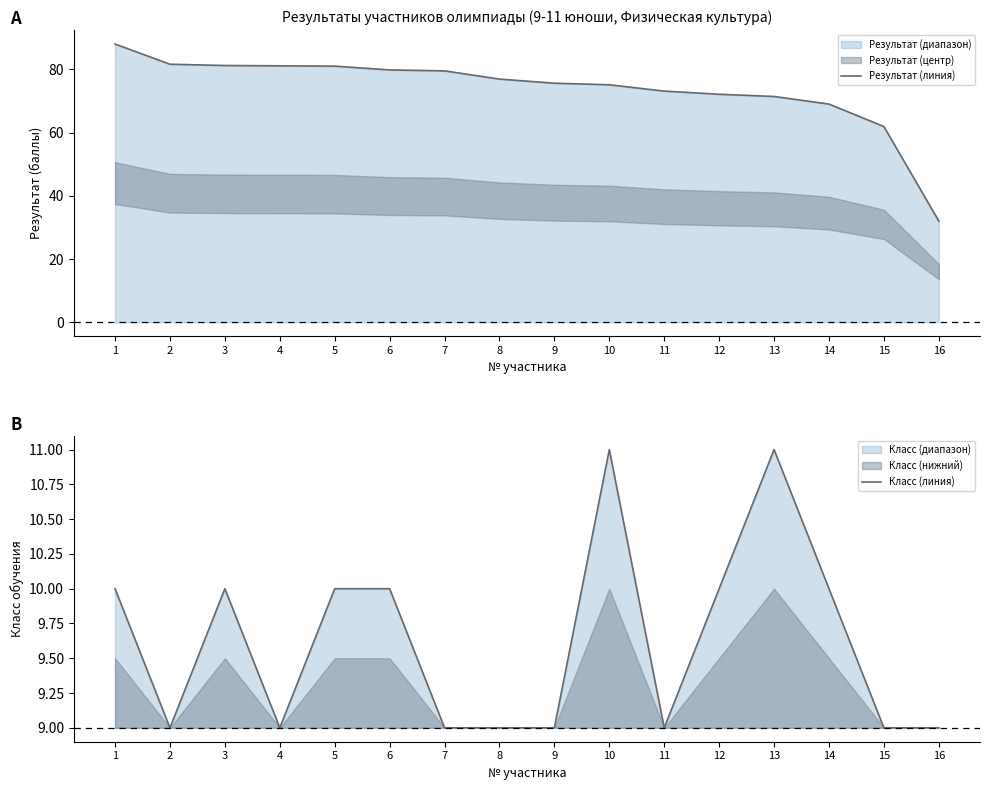

Rank the series by their average value, from lowest to highest.

Класс (линия), Результат (линия)